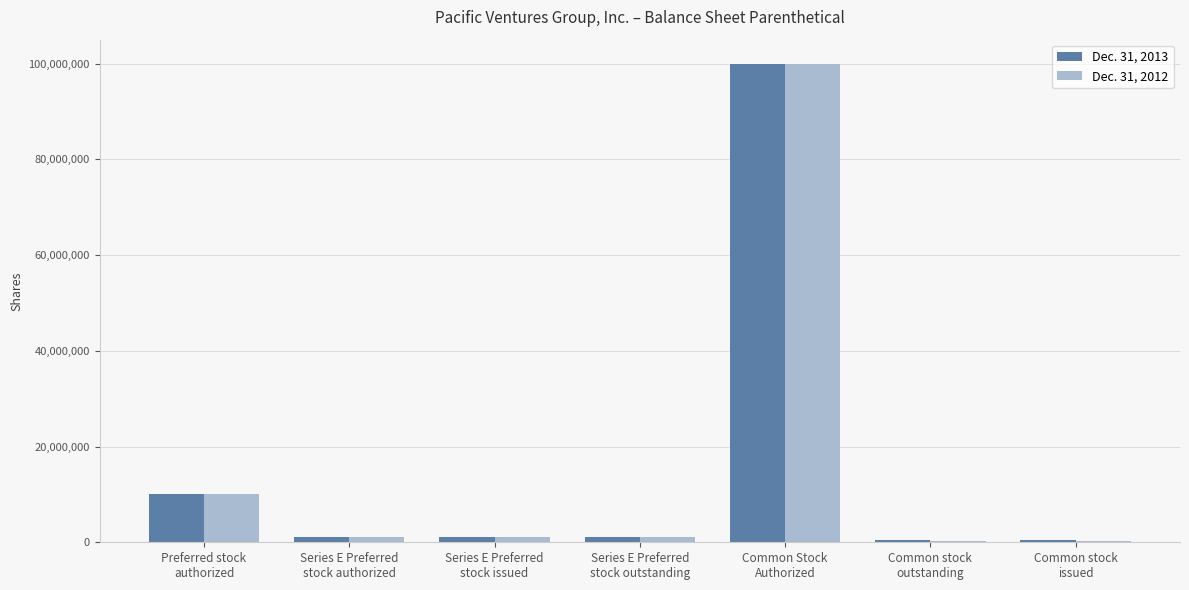

At which category is the sum across all series the highest?

Common Stock
Authorized